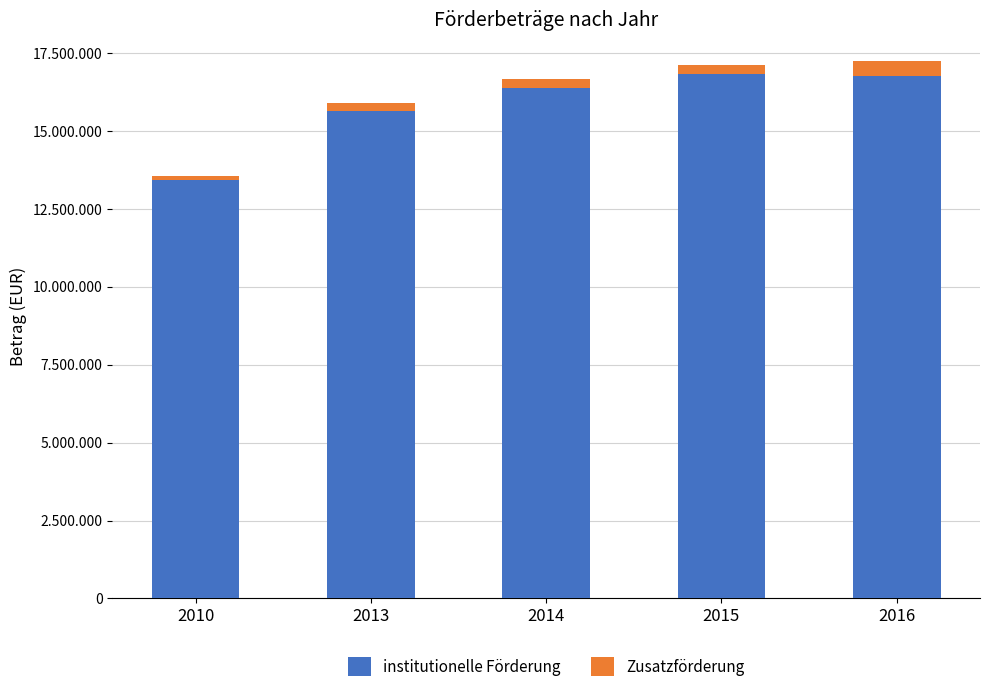

What is the difference between the Zusatzförderung values at 2013 and 2016?

223000